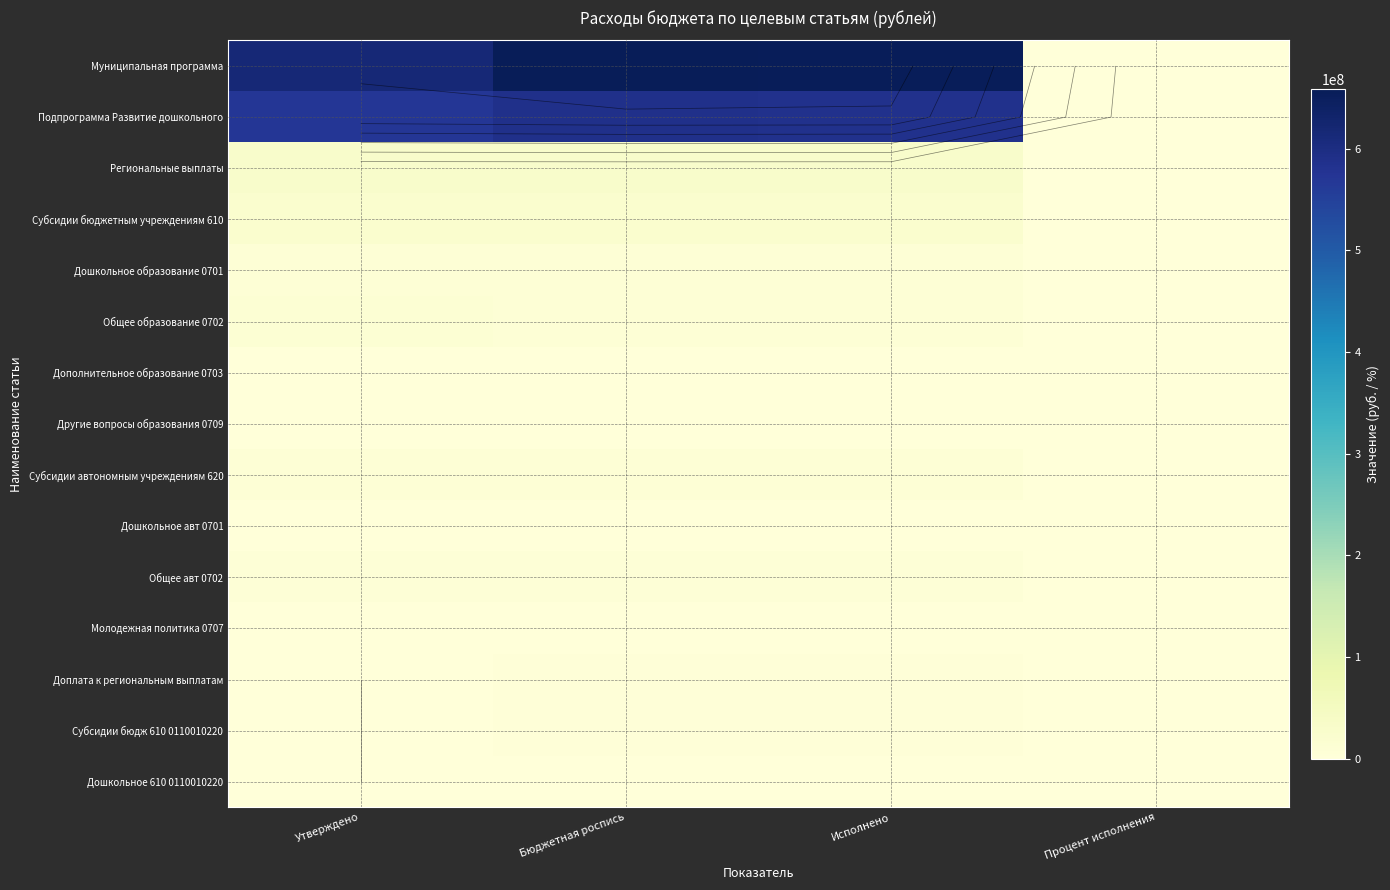

Between Бюджетная роспись and Процент исполнения, which series saw the biggest shift?

Муниципальная программа